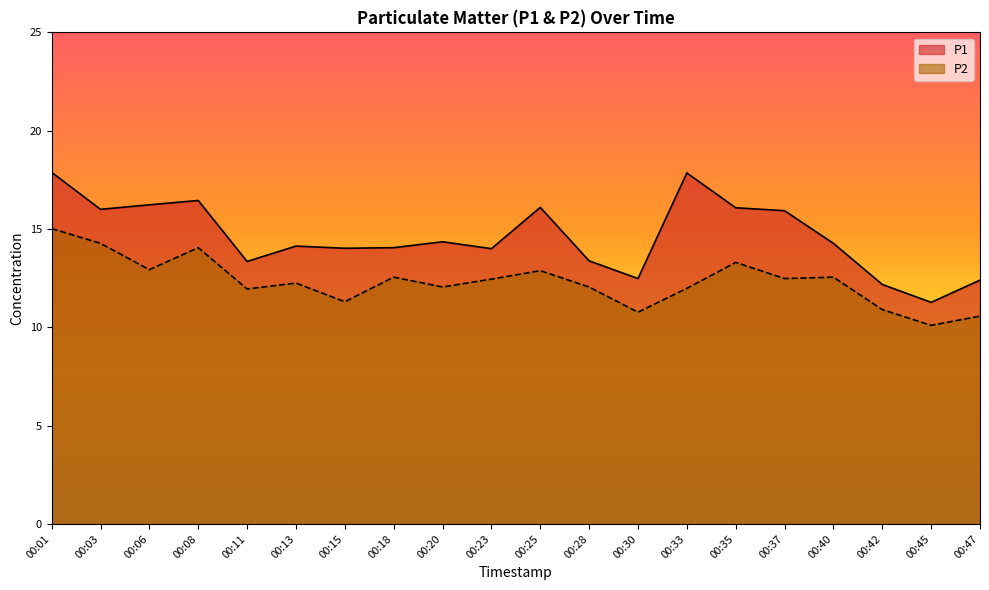

True or false: P2 has a value of 12.1 at 00:28.

True